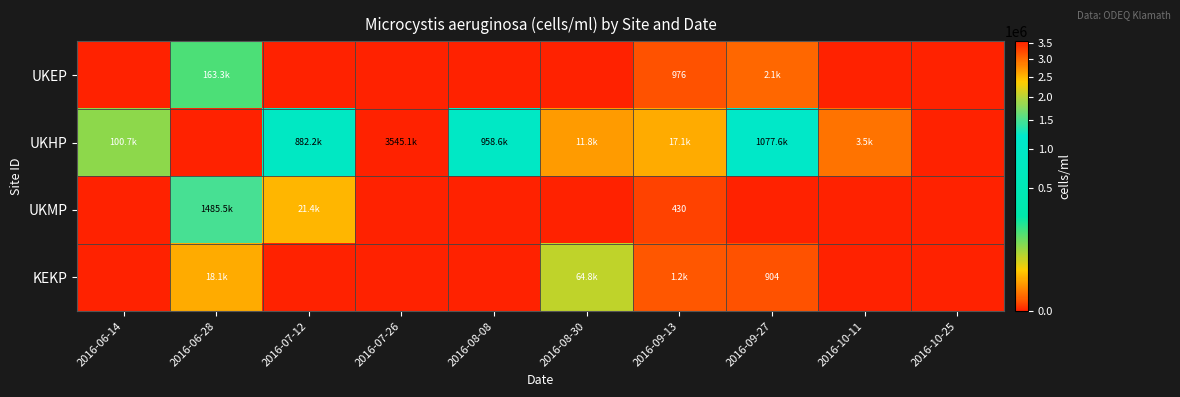

Rank the series by their maximum value, from highest to lowest.

UKHP, UKMP, UKEP, KEKP